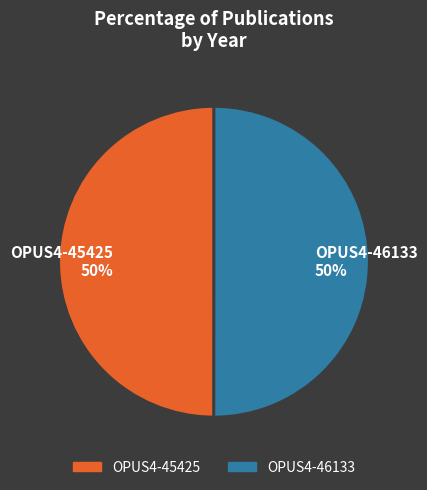

True or false: OPUS4-45425 50% accounts for 50% of the total.

True